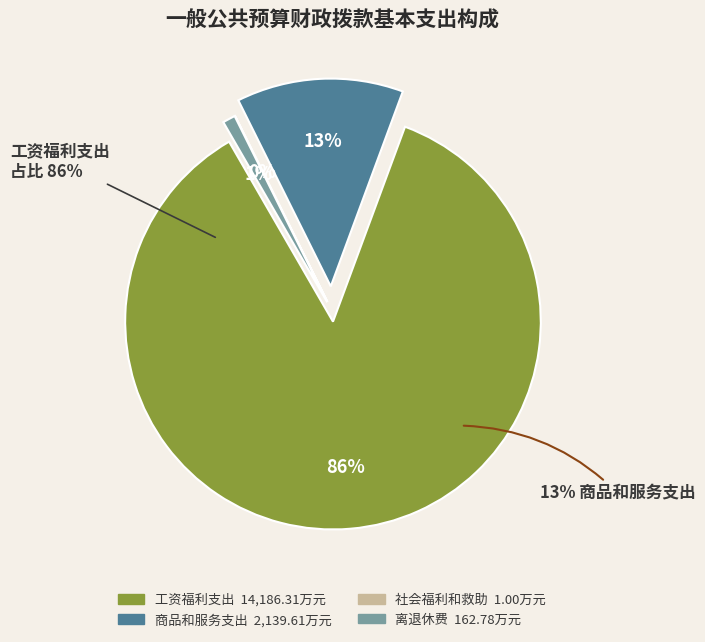

What is the largest slice in the pie chart?

工资福利支出